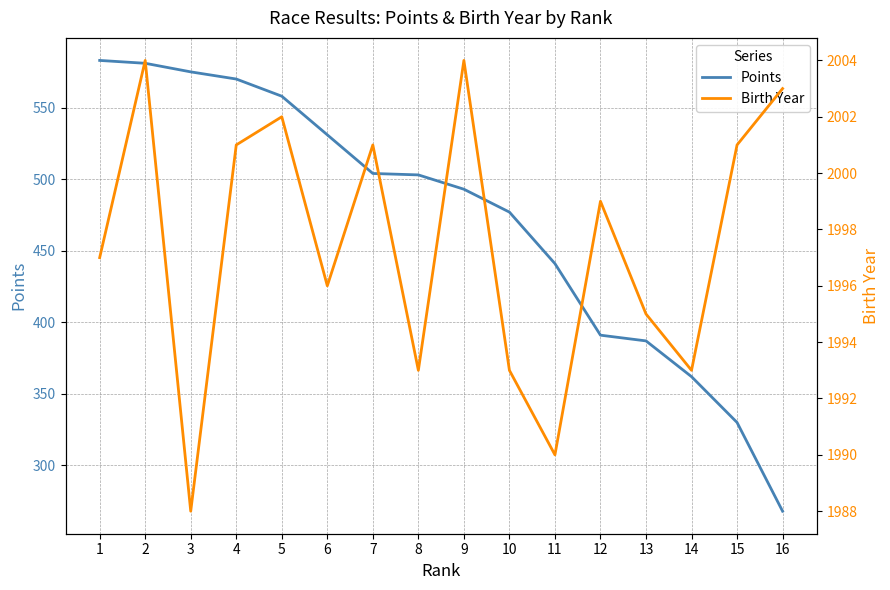

Rank the series by their average value, from lowest to highest.

Points, Birth Year